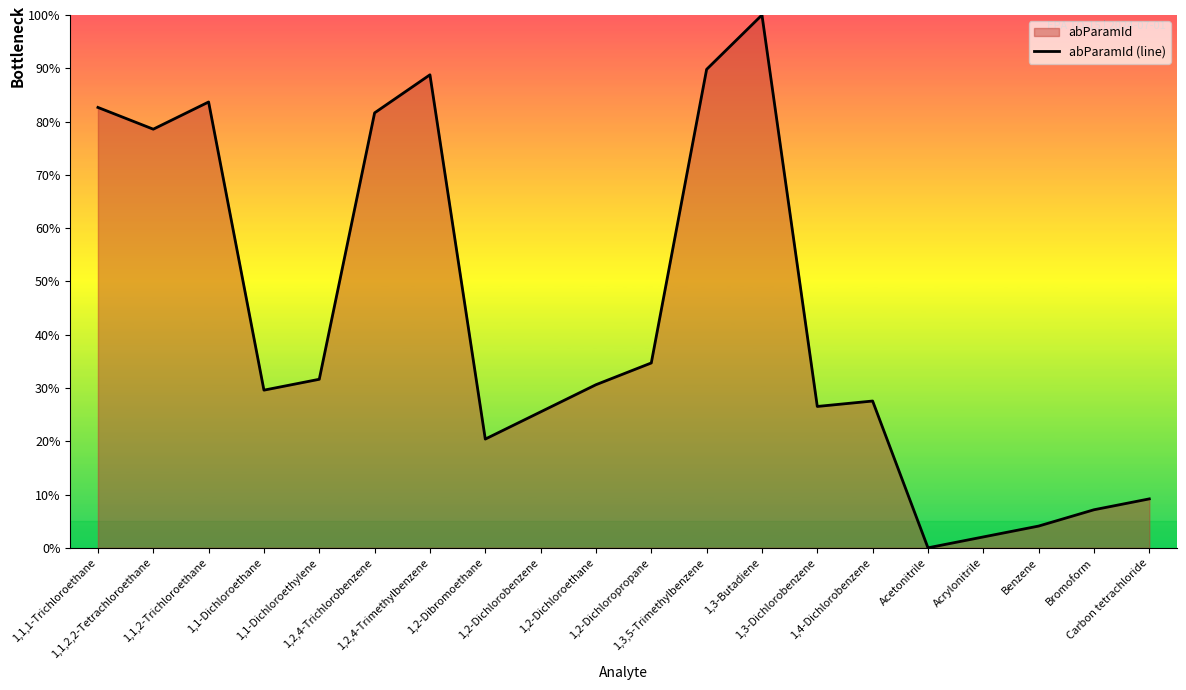

What is the label of the 18th point from the right?

1,1,2-Trichloroethane